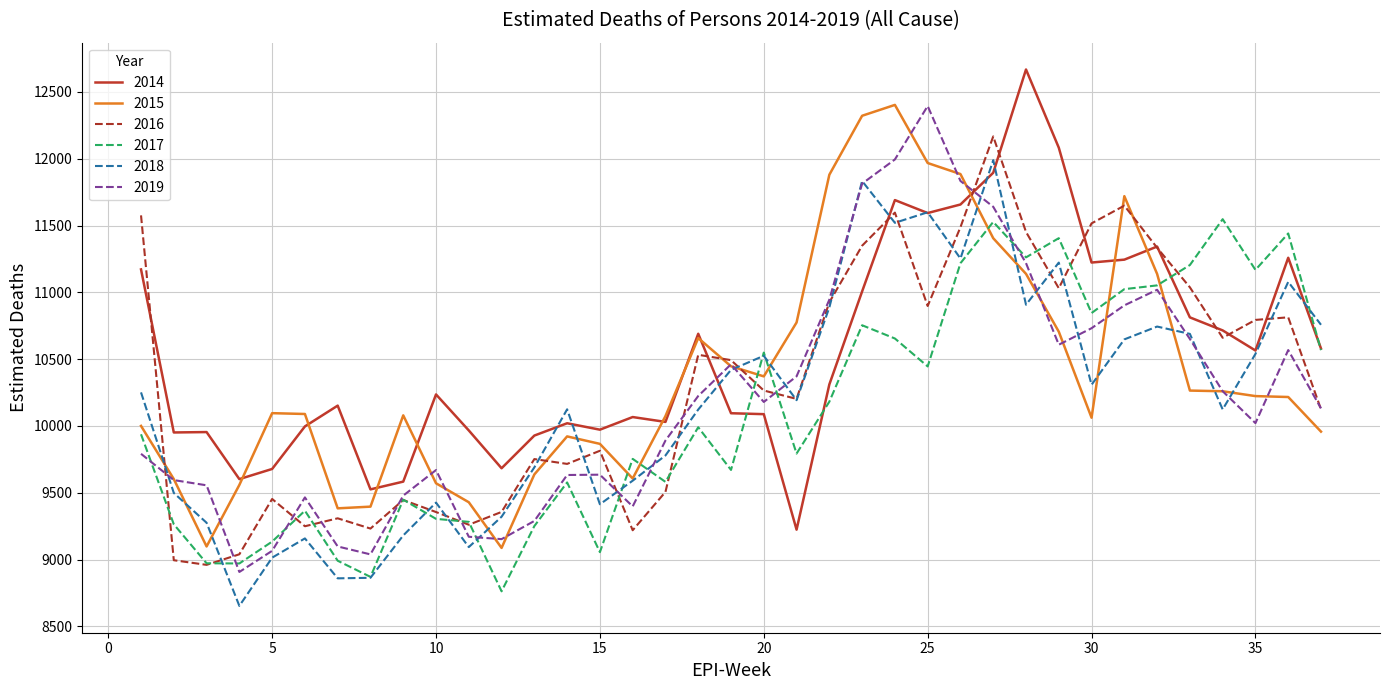

What is the maximum value for 2017?

11547.9